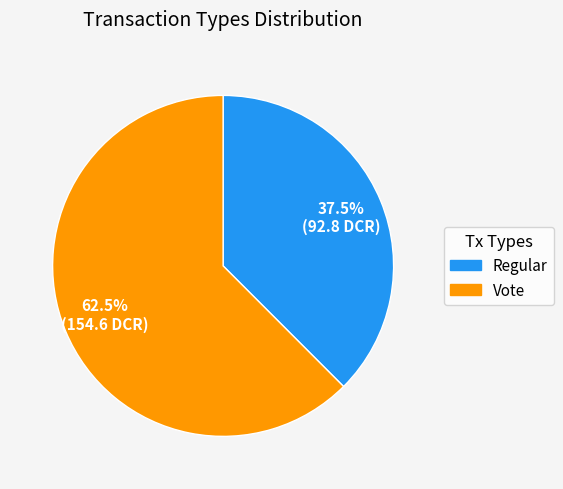

Is there any slice that represents more than half of the pie?

Yes